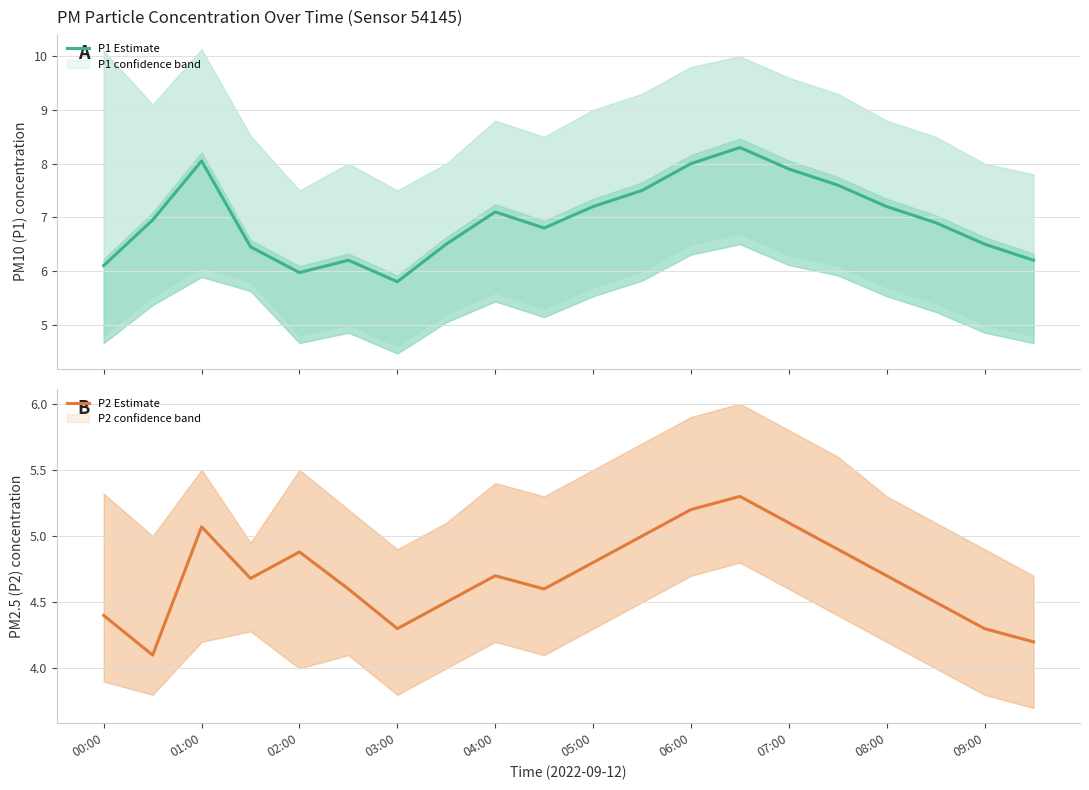

The value of P2 Estimate at 00:00 is 4.4. True or false?

True